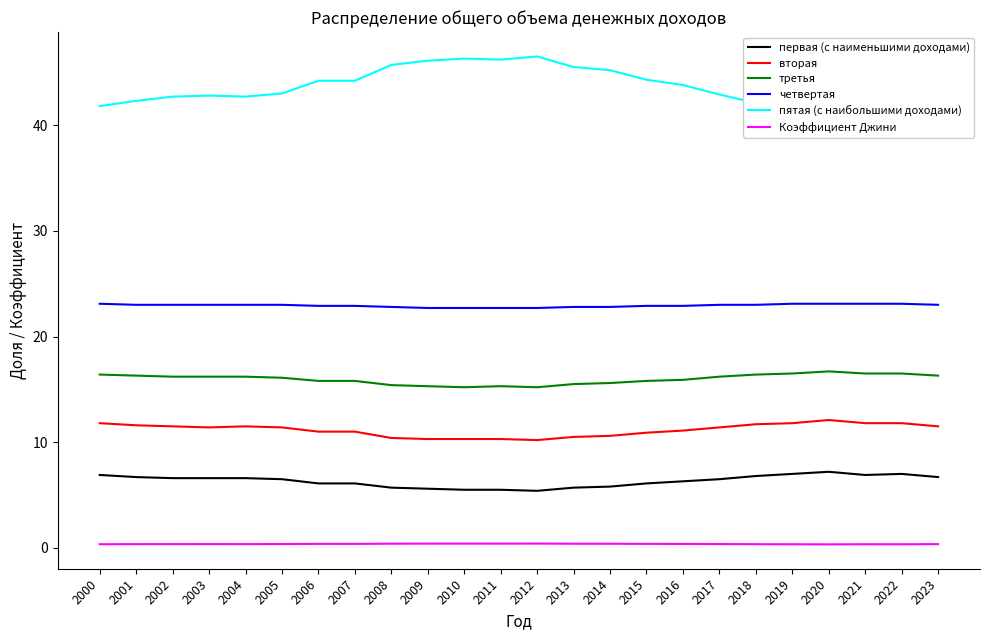

Where is четвертая nearest to the value 22?

2009